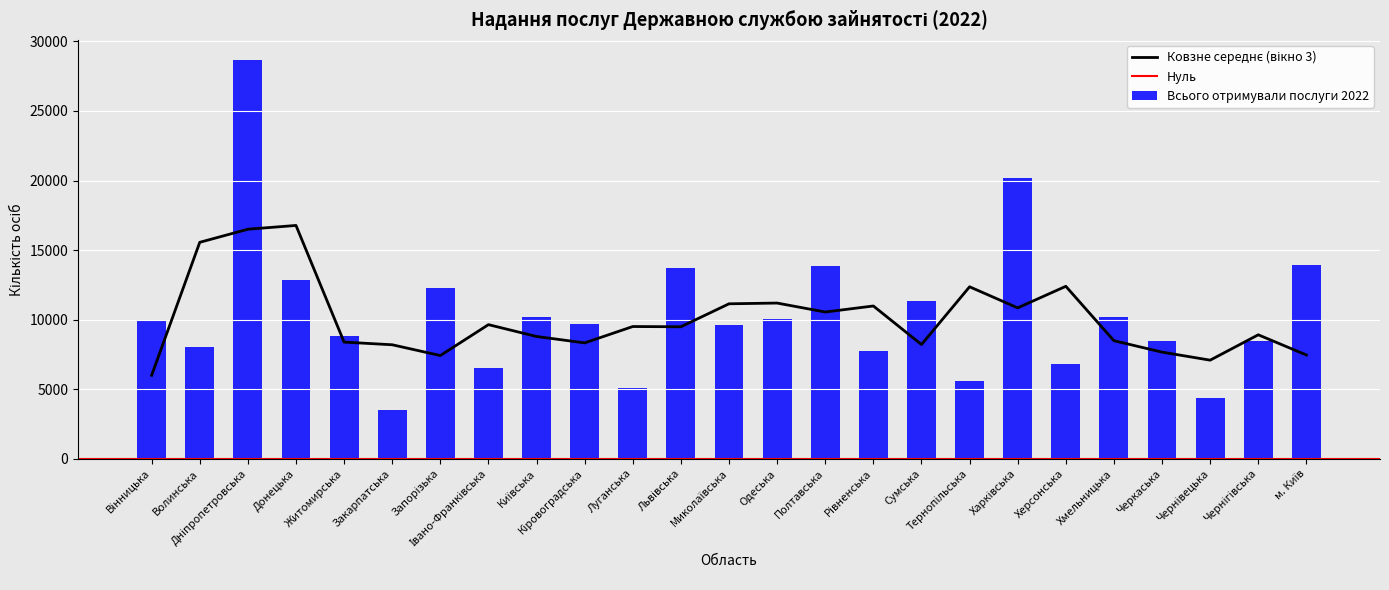

What is the maximum value for Всього отримували послуги 2022?

28677